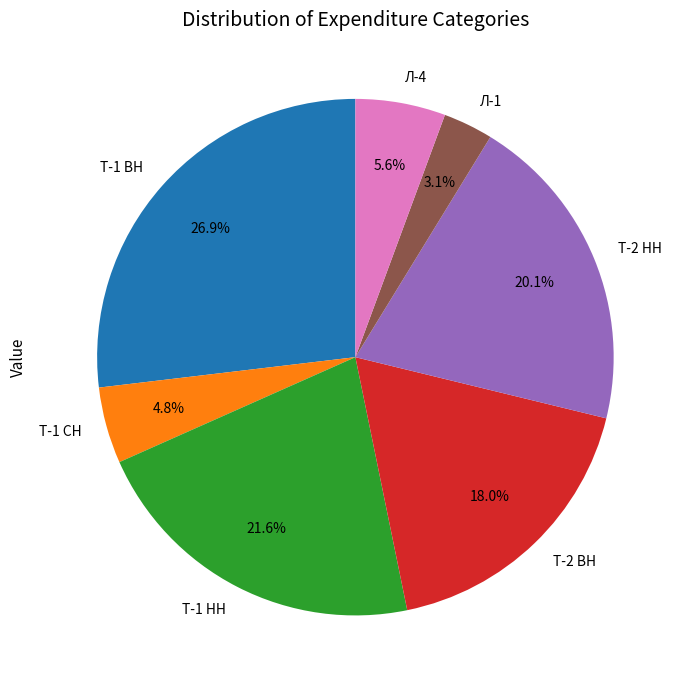

To the nearest percent, what portion does Т-1 ВН represent?

27%